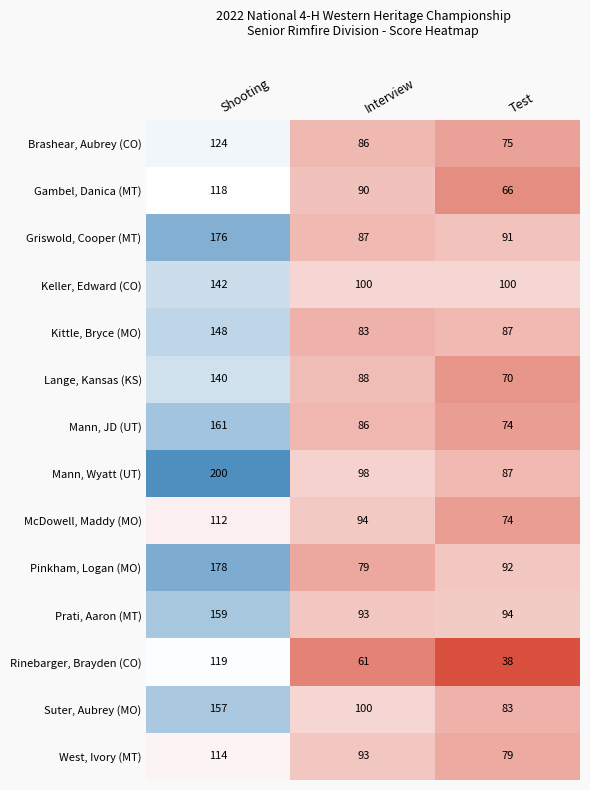

What is the difference between the Brashear, Aubrey (CO) values at Interview and Shooting?

38